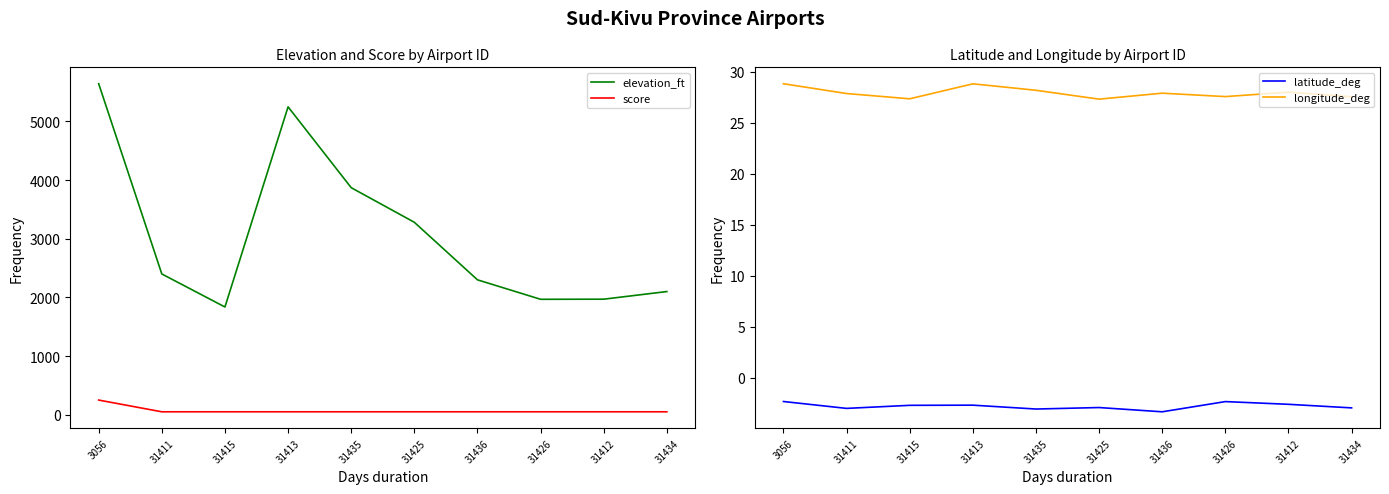

What is the spread (max minus min) of values at 31436?

2303.3